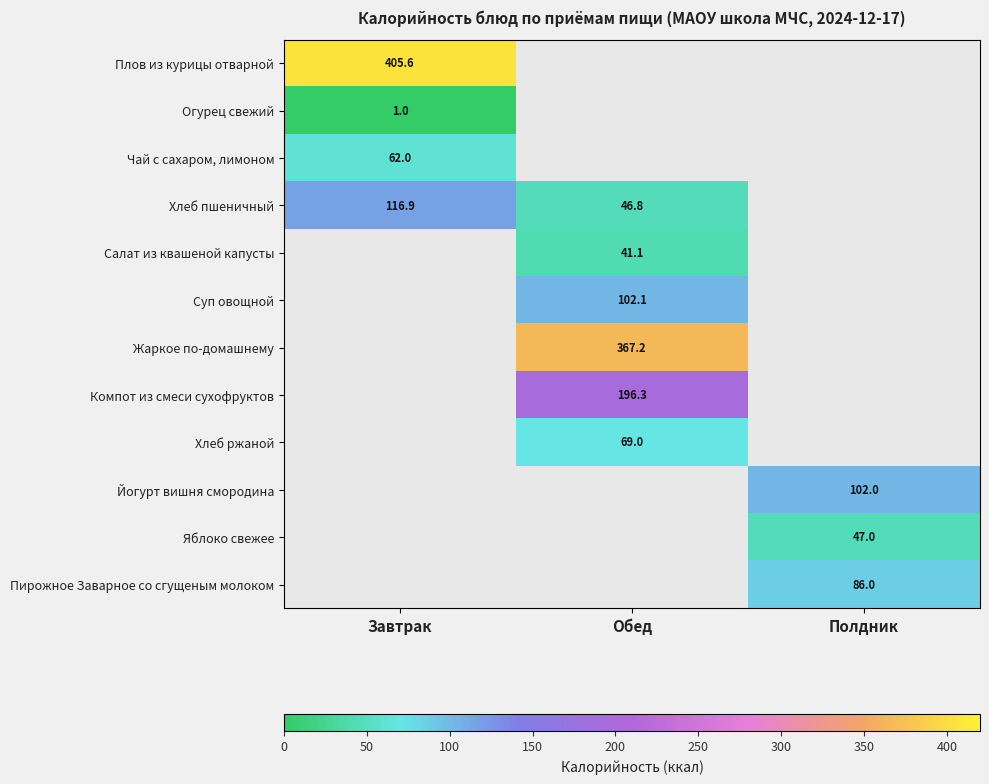

Is the value of Хлеб ржаной at Обед greater than the value of Салат из квашеной капусты at Обед?

Yes